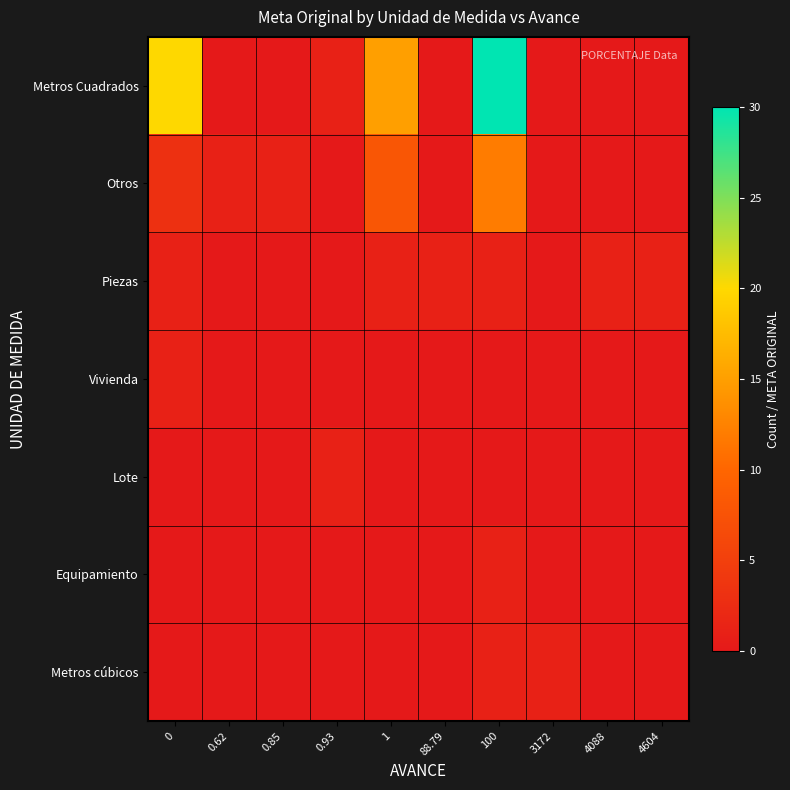

Which has a higher value, 88.79 or 4088?

88.79